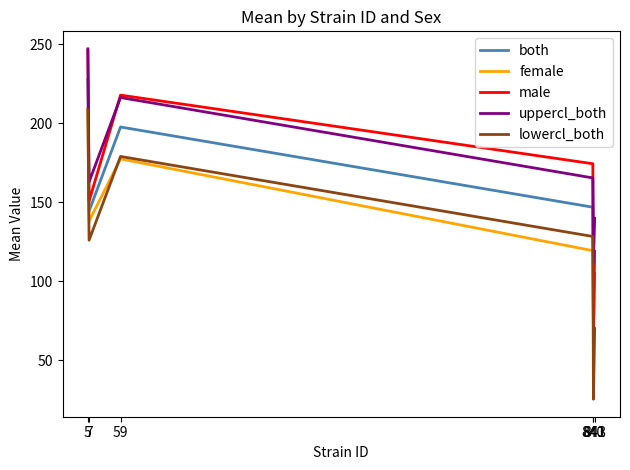

Rank the categories by both value from highest to lowest.

5, 59, 840, 7, 843, 841